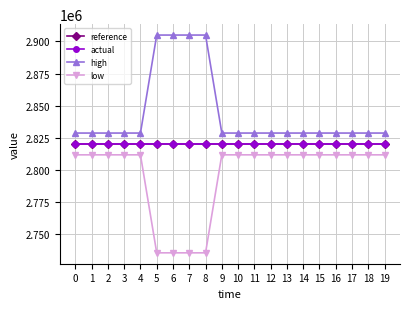

Does the chart display data point markers on the line(s)?

Yes